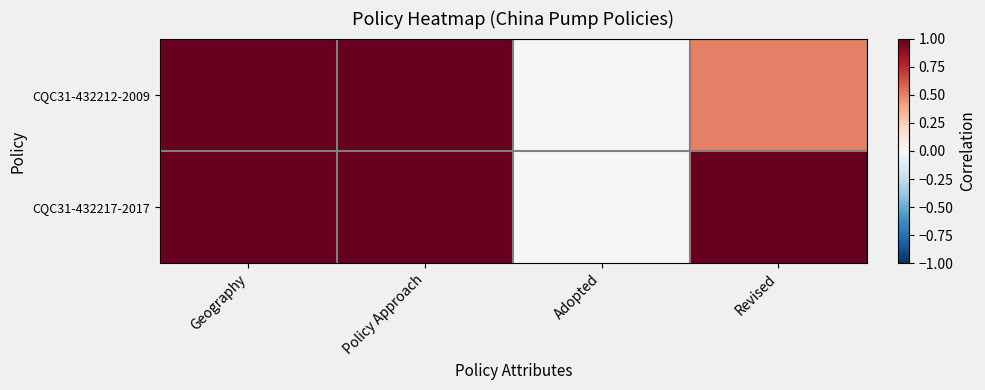

Which series changed the most between Geography and Policy Approach?

CQC31-432212-2009